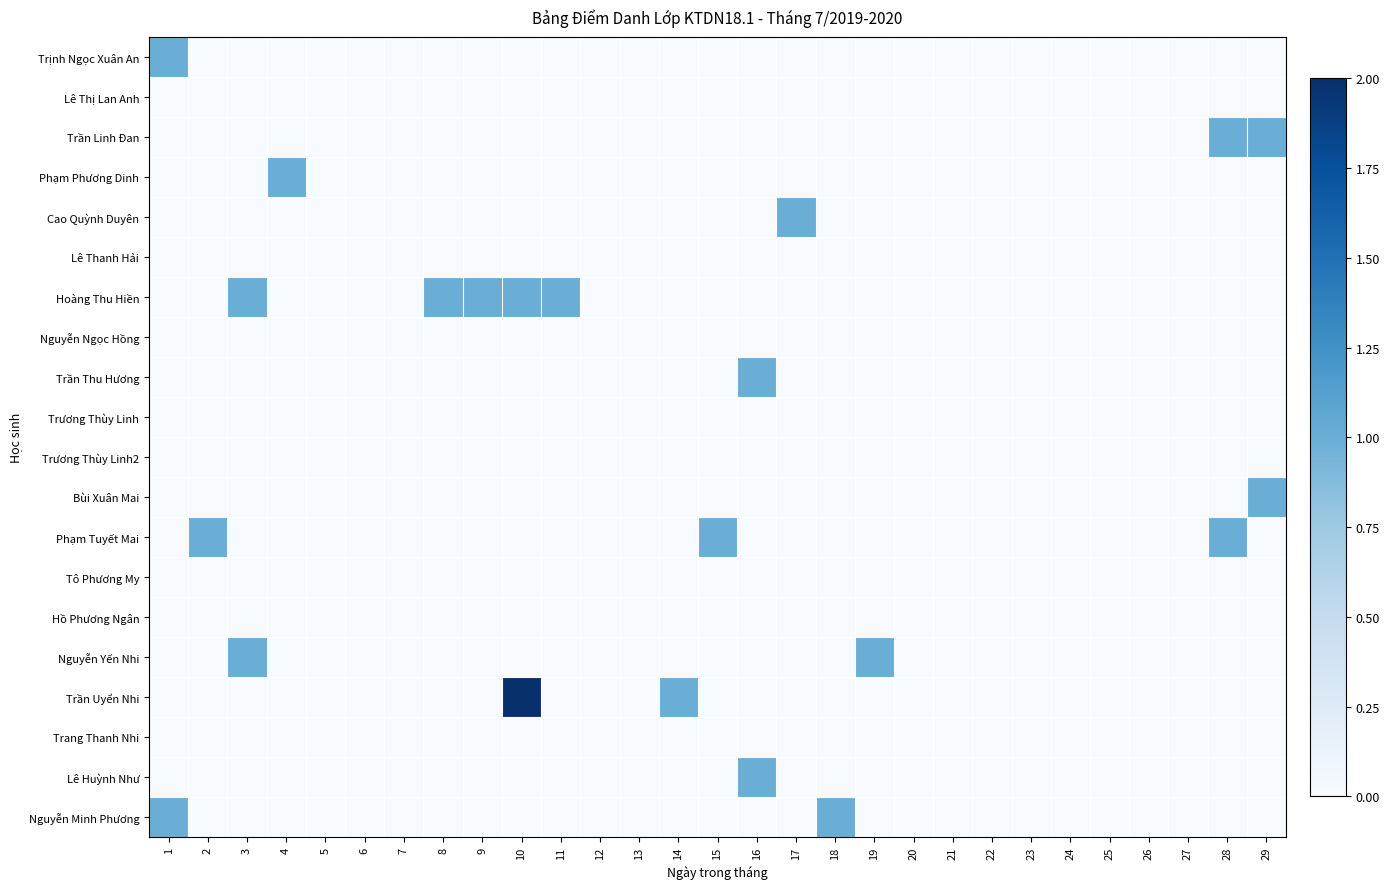

Count the number of data series in this chart.

20